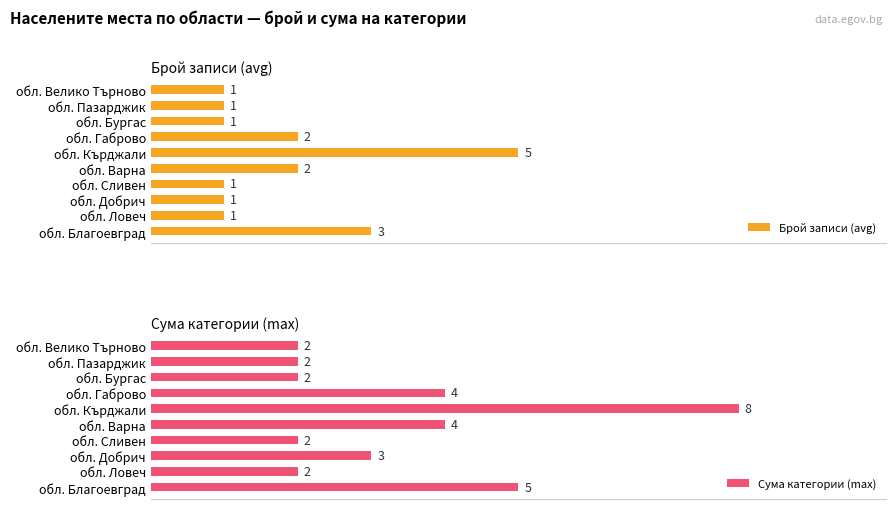

List the series in order of their overall mean, highest first.

Сума категории (max), Брой записи (avg)